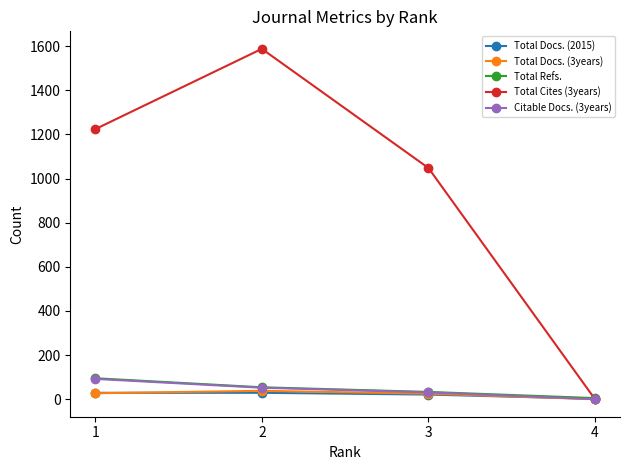

The value of Total Docs. (3years) at 4 is 0. True or false?

True